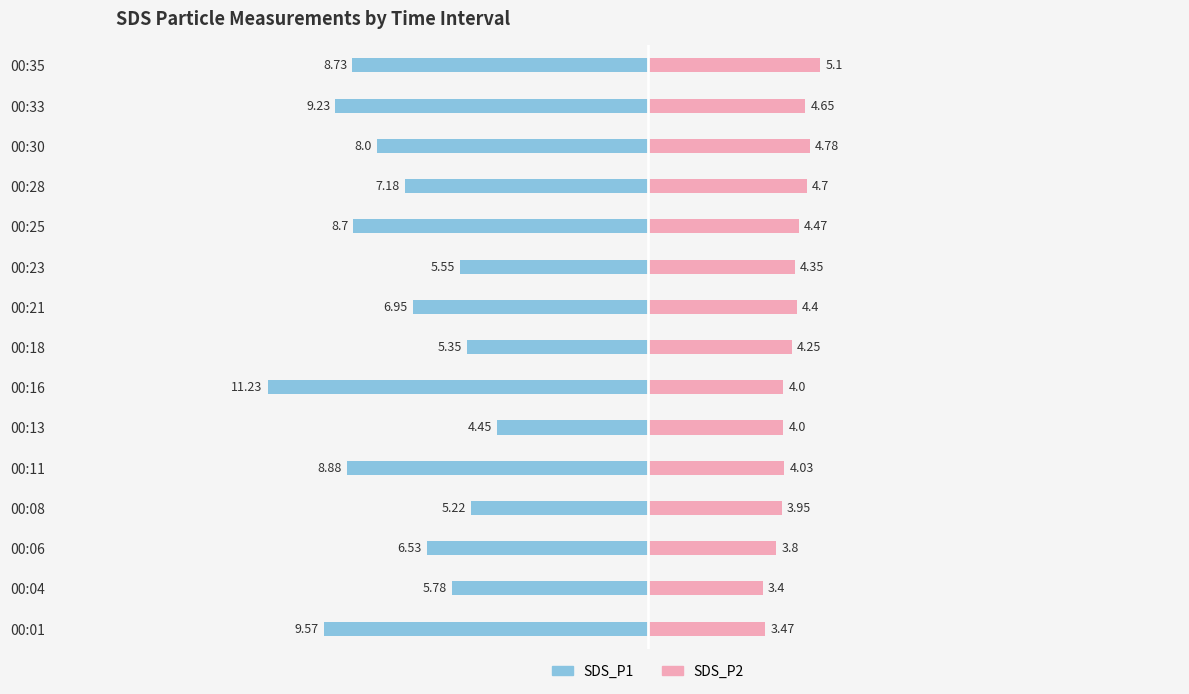

Is it true that SDS_P2 equals 2.5 at 00:23?

False